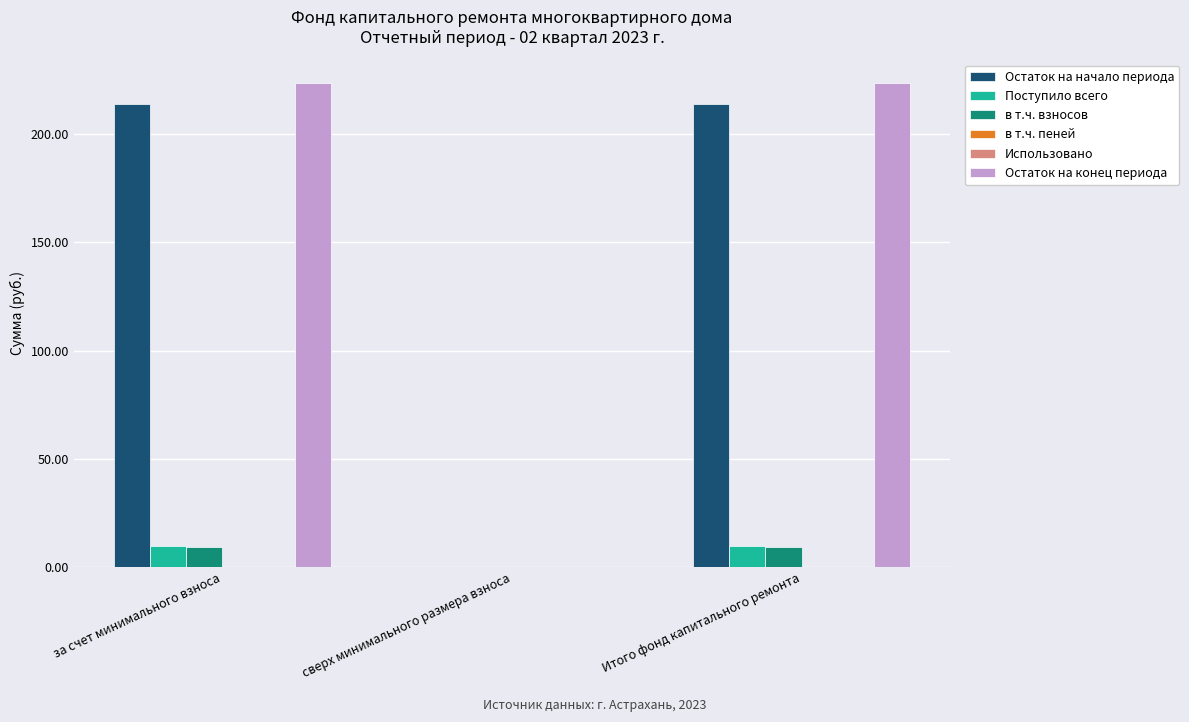

What is the approximate value of Поступило всего at Итого фонд капитального ремонта?

9.6